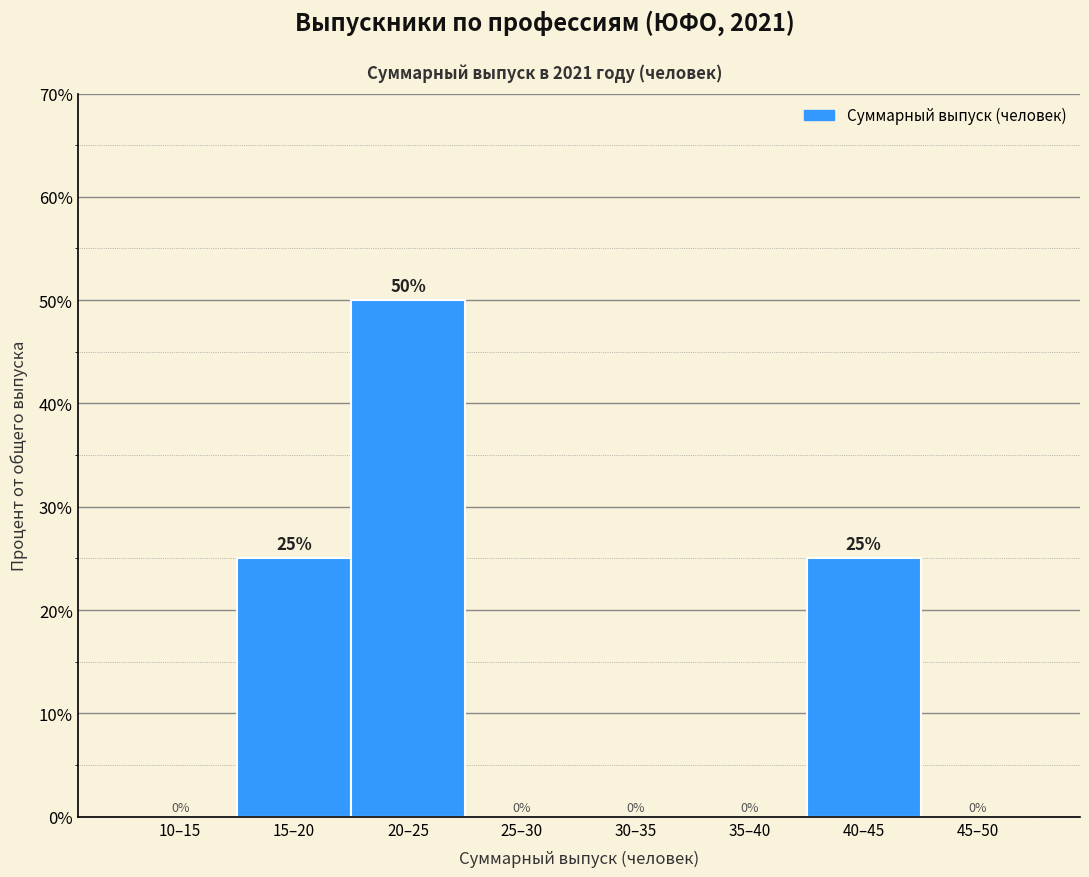

Reading left to right, extract all data points from this chart.

10–15=0	15–20=25	20–25=50	25–30=0	30–35=0	35–40=0	40–45=25	45–50=0